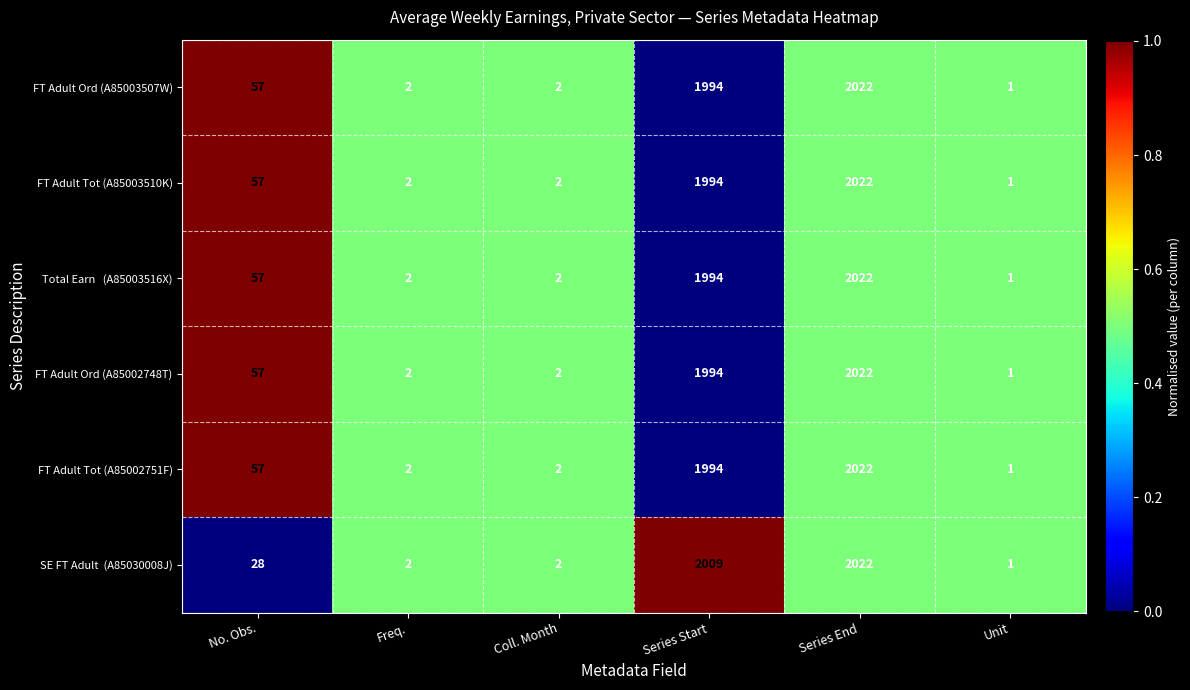

Which category has the lowest value across all series?

Unit